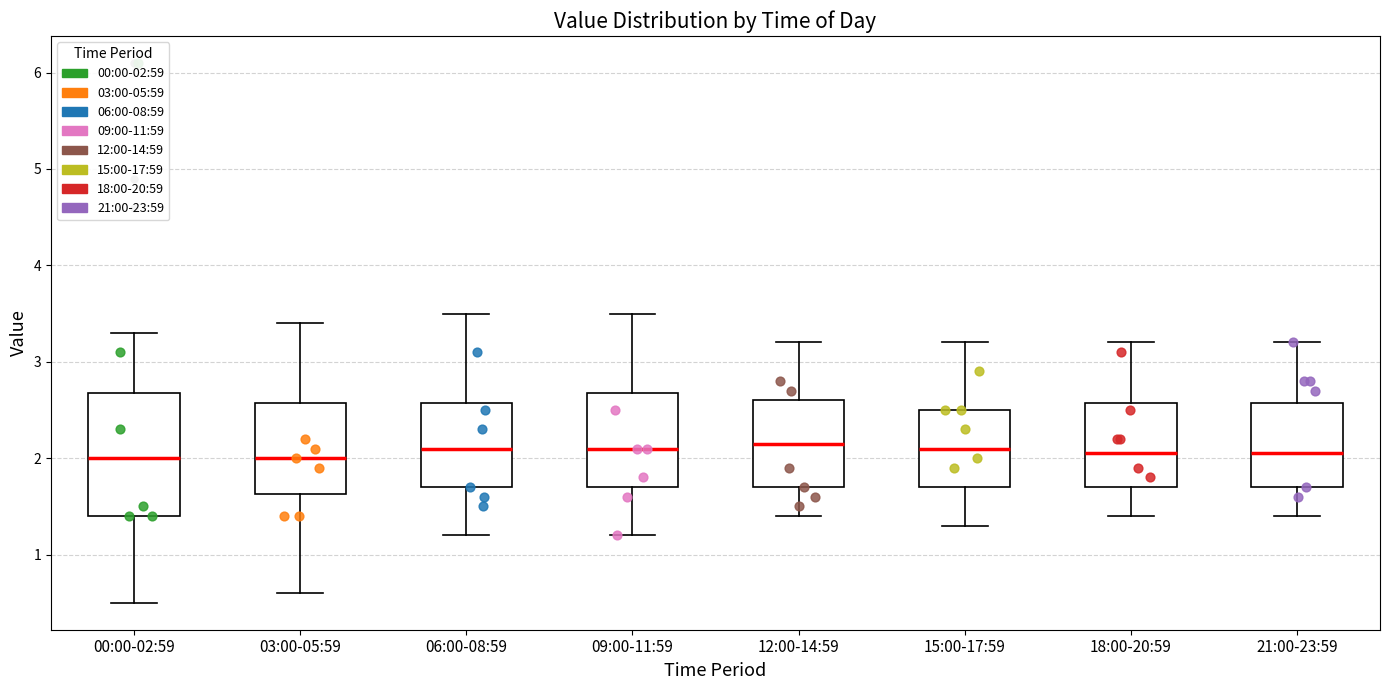

Reading left to right, read every box against the y-axis: the position of its median line, the range the box covers, and the ends of its whiskers. The values are not printed on the chart, so give them approximately, as read against the axis.

00:00-02:59: median 2.0, box 1.4 to 2.7, whiskers 0.5 to 3.3
03:00-05:59: median 2.0, box 1.6 to 2.6, whiskers 0.6 to 3.4
06:00-08:59: median 2.1, box 1.7 to 2.6, whiskers 1.2 to 3.5
09:00-11:59: median 2.1, box 1.7 to 2.7, whiskers 1.2 to 3.5
12:00-14:59: median 2.2, box 1.7 to 2.6, whiskers 1.4 to 3.2
15:00-17:59: median 2.1, box 1.7 to 2.5, whiskers 1.3 to 3.2
18:00-20:59: median 2.1, box 1.7 to 2.6, whiskers 1.4 to 3.2
21:00-23:59: median 2.1, box 1.7 to 2.6, whiskers 1.4 to 3.2